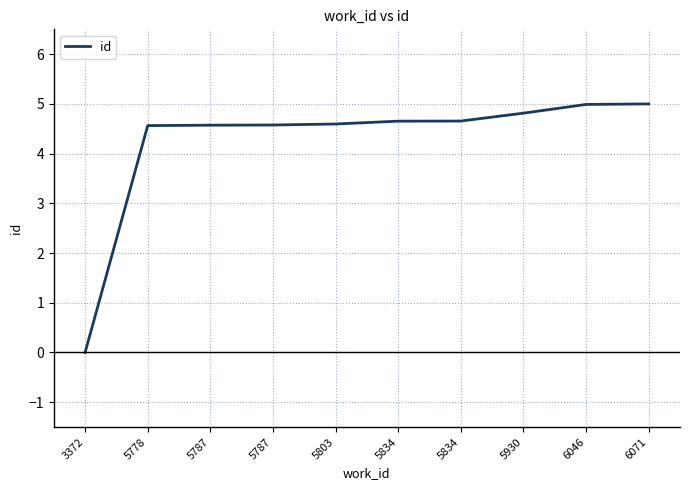

How many lines are shown in the chart?

1